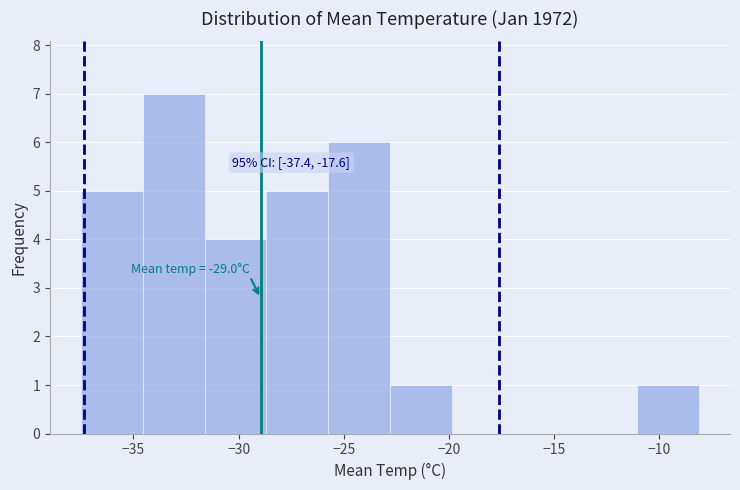

Over which range of the x-axis is the bar tallest?

-34.5 to -31.5